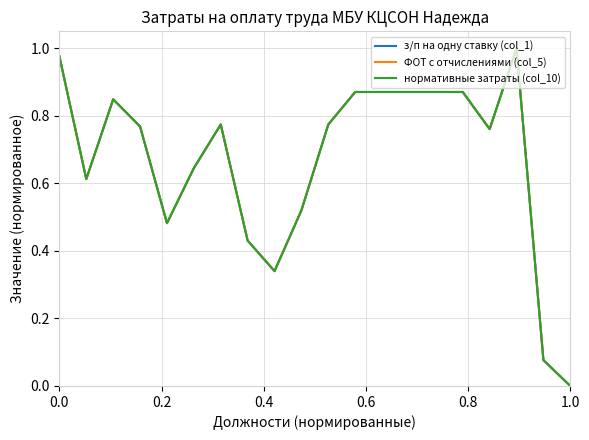

What is the sum of all ФОТ с отчислениями (col_5) values?

13.4